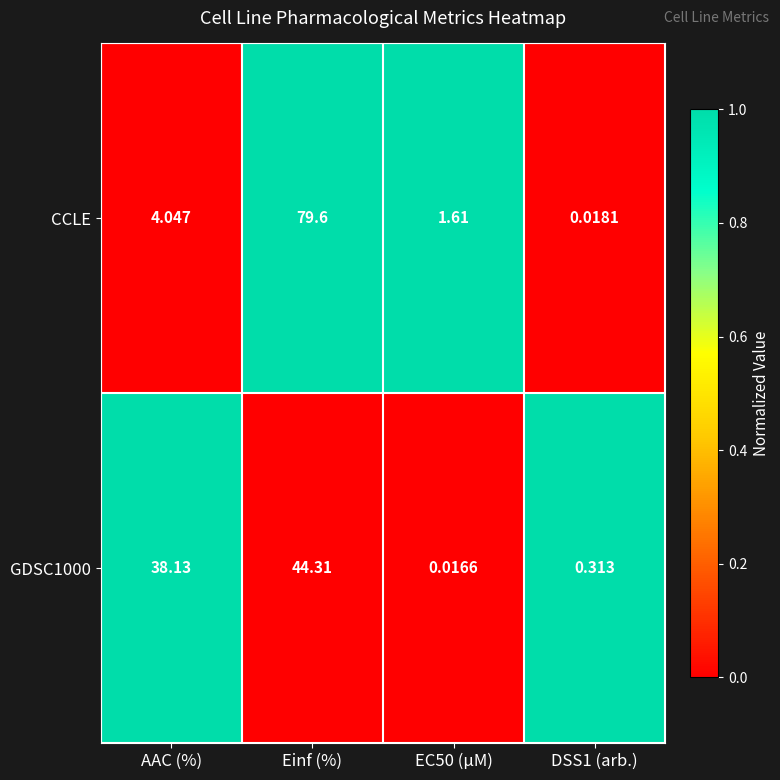

How many series are shown in this chart?

2